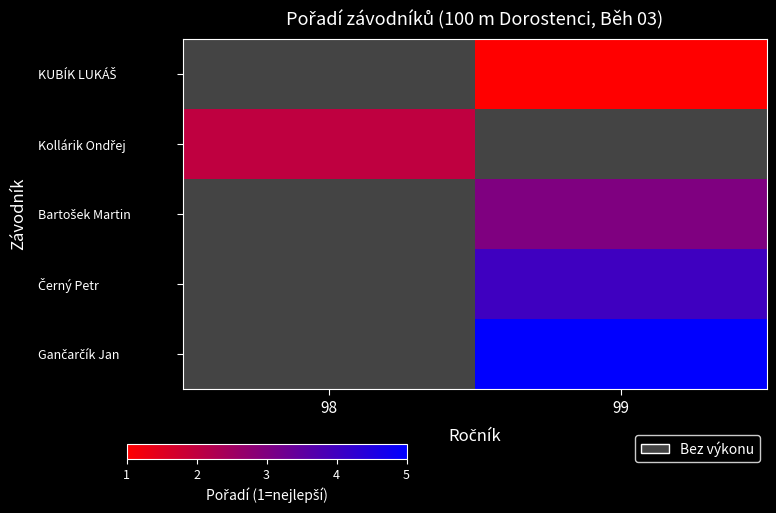

What is the smallest value displayed?

1.0